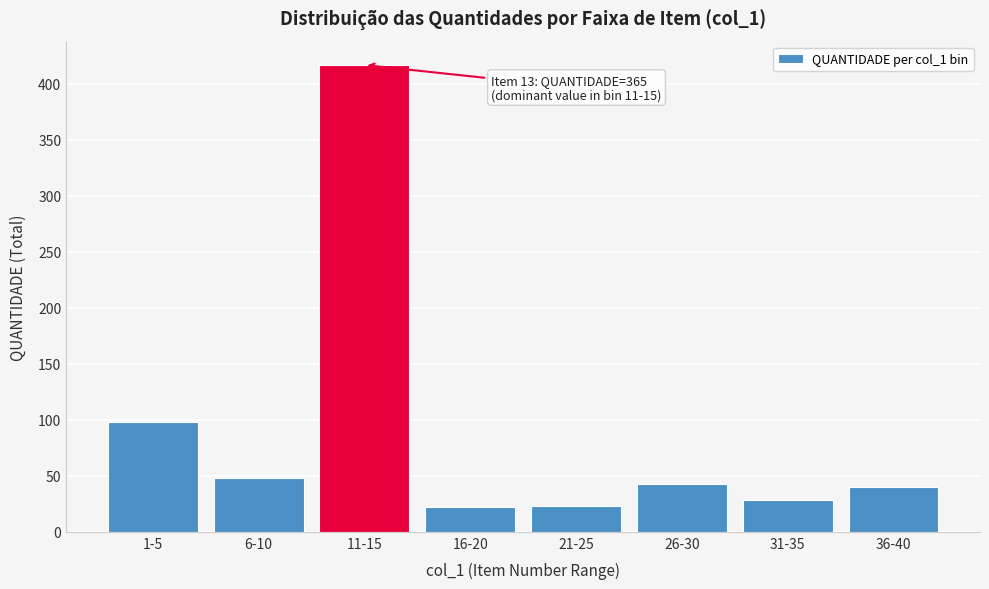

Where is the data nearest to the value 219?

1-5